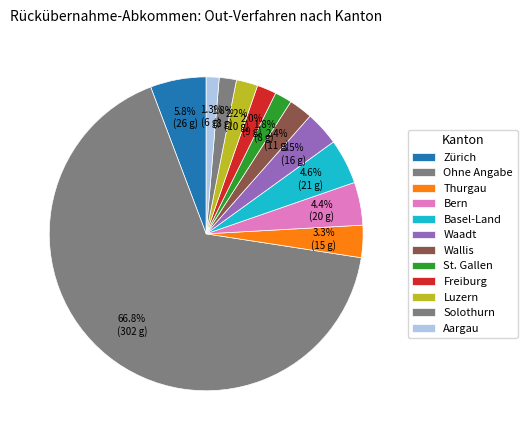

How much of the chart is everything except Bern?

95.6%